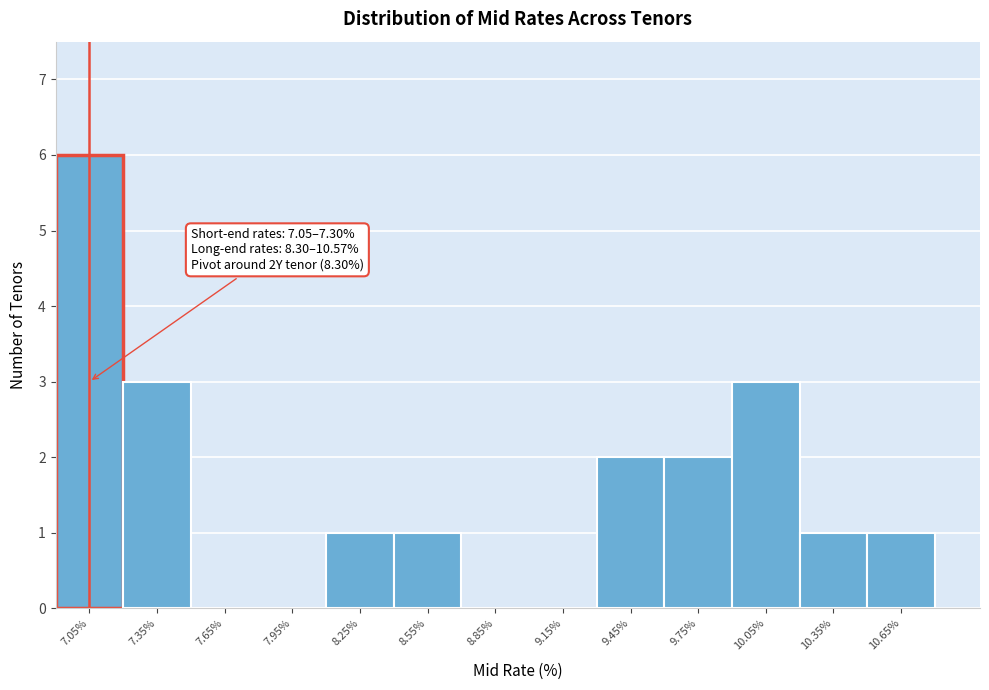

Which range on the x-axis has the tallest bar?

6.9 to 7.2